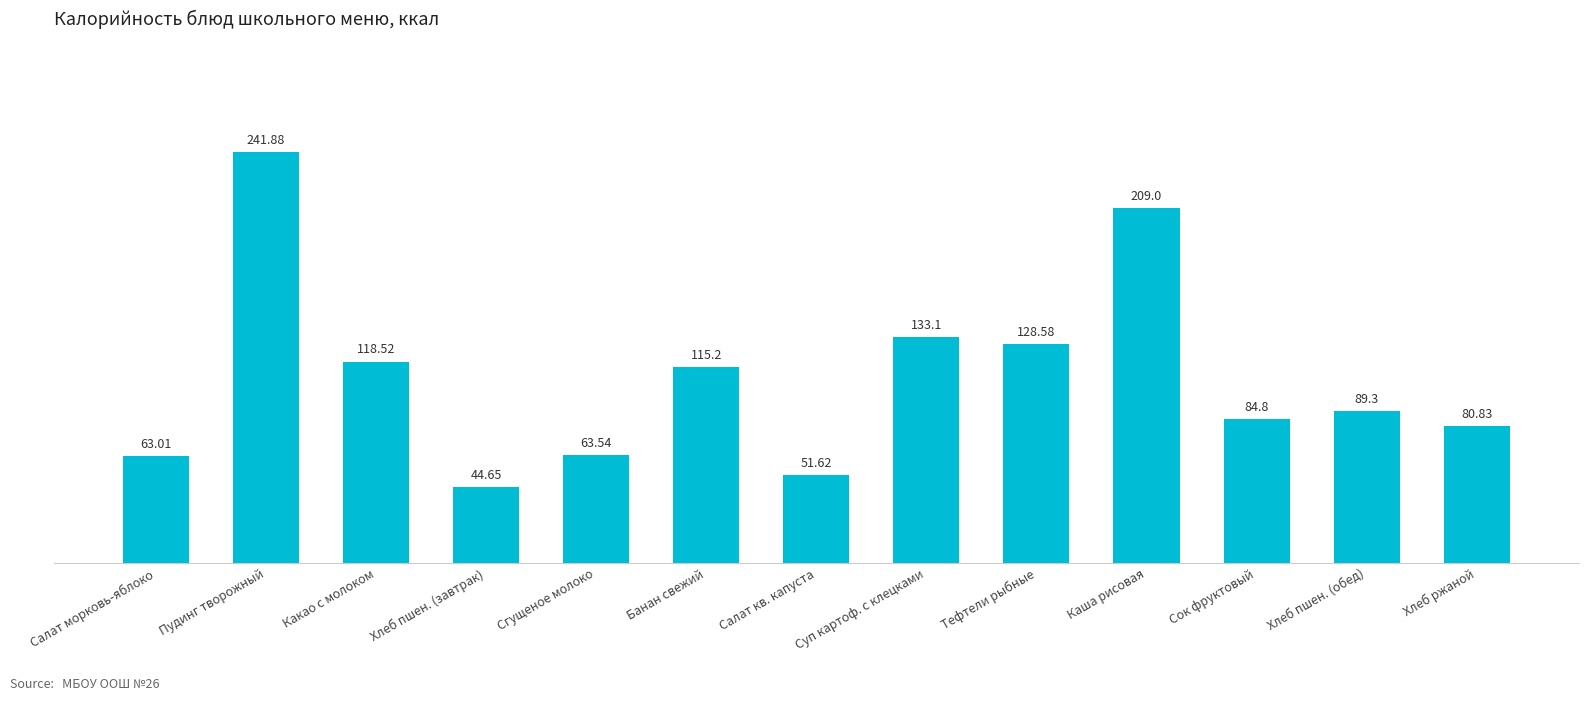

What is the difference between the values at Хлеб ржаной and Банан свежий?

34.4